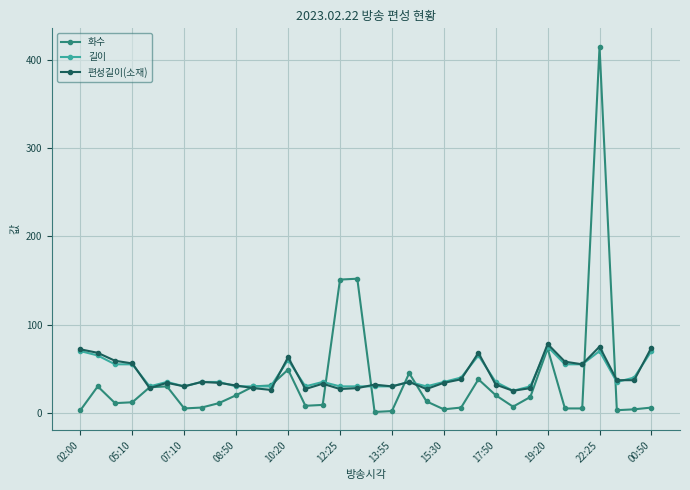

At how many categories does at least one series exceed 90?

3